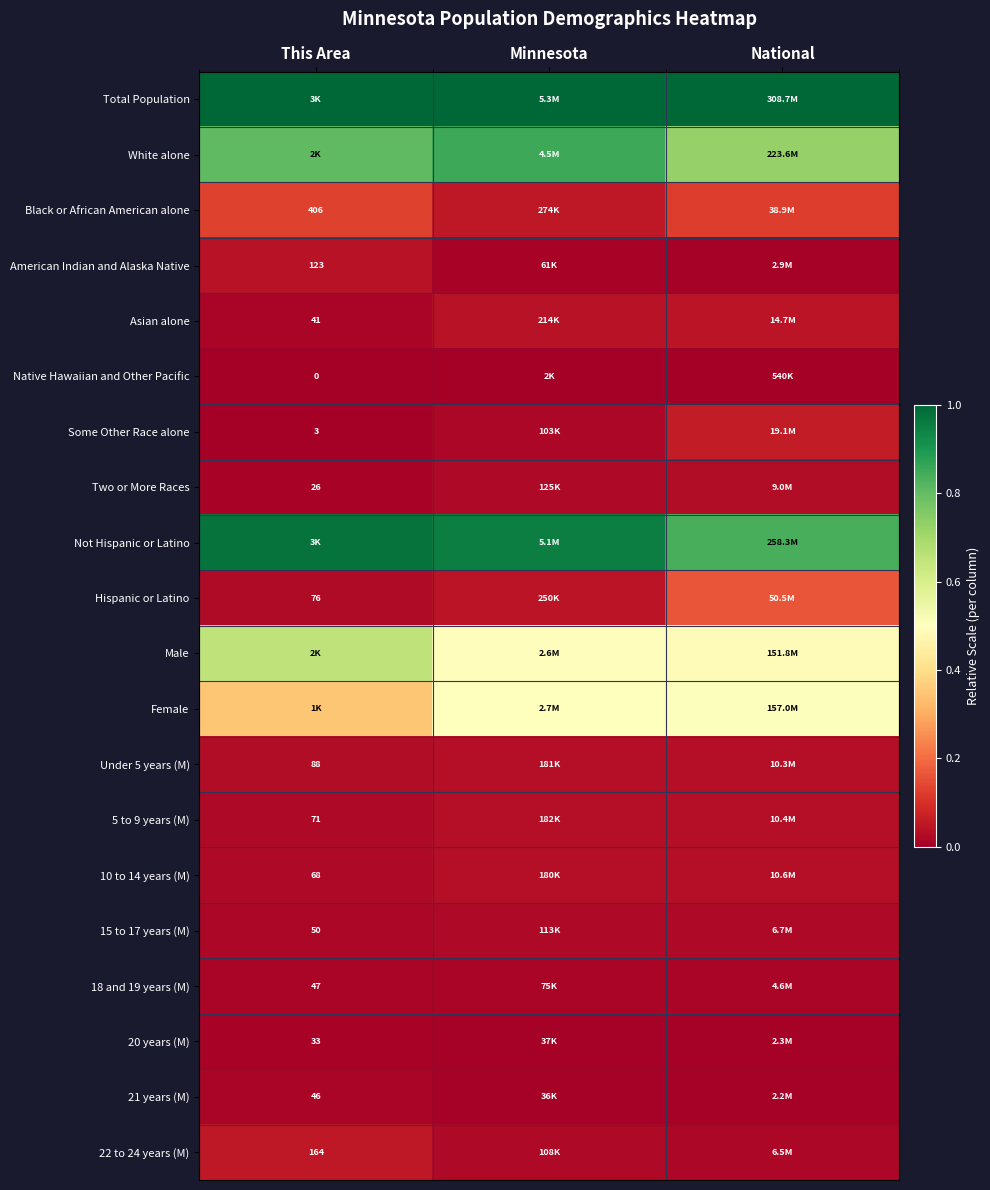

At which label is 20 years (M) closest to 0?

National